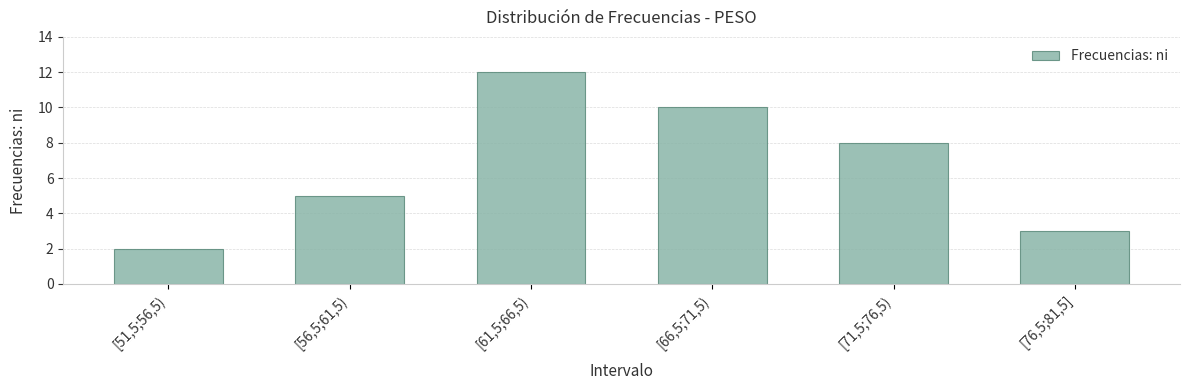

Does the chart contain any negative values?

No